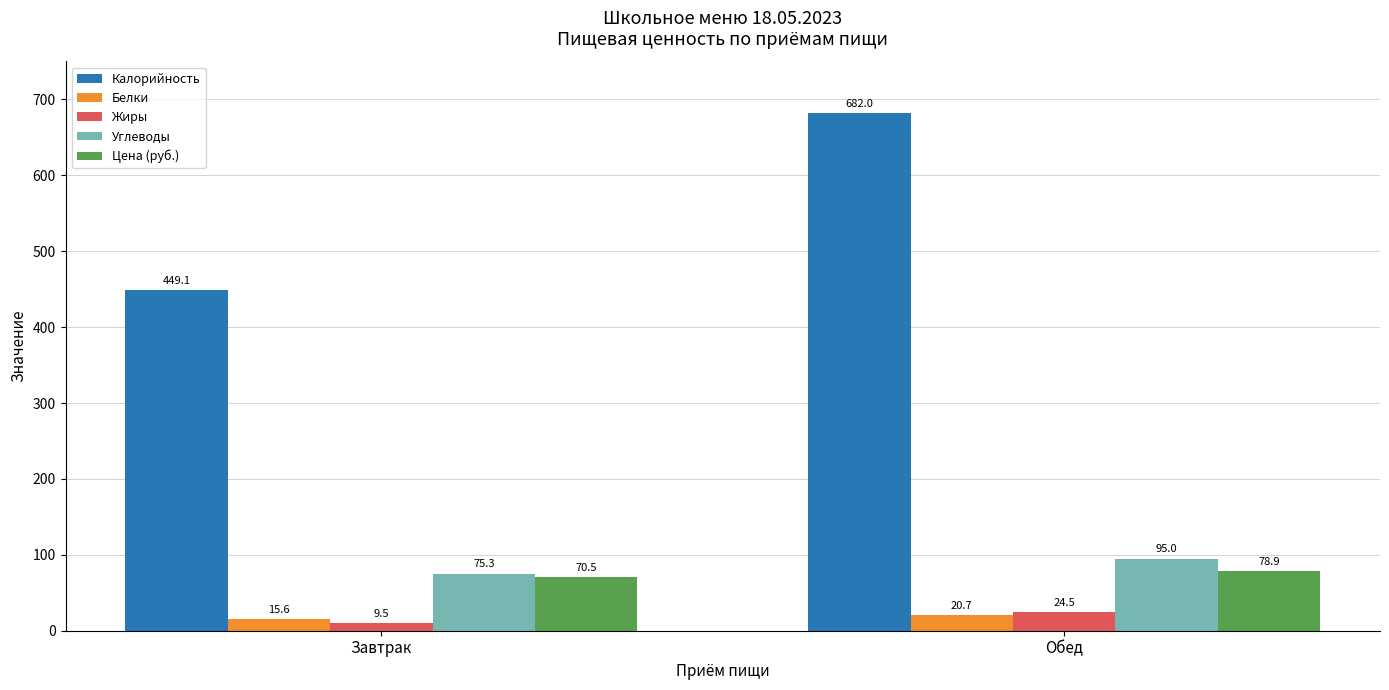

True or false: Калорийность has a value of 682.0 at Обед.

True